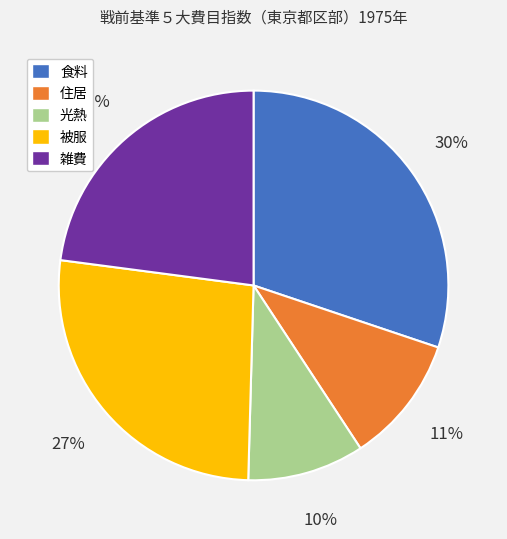

Combined, do 被服 and 雑費 account for over 50%?

No